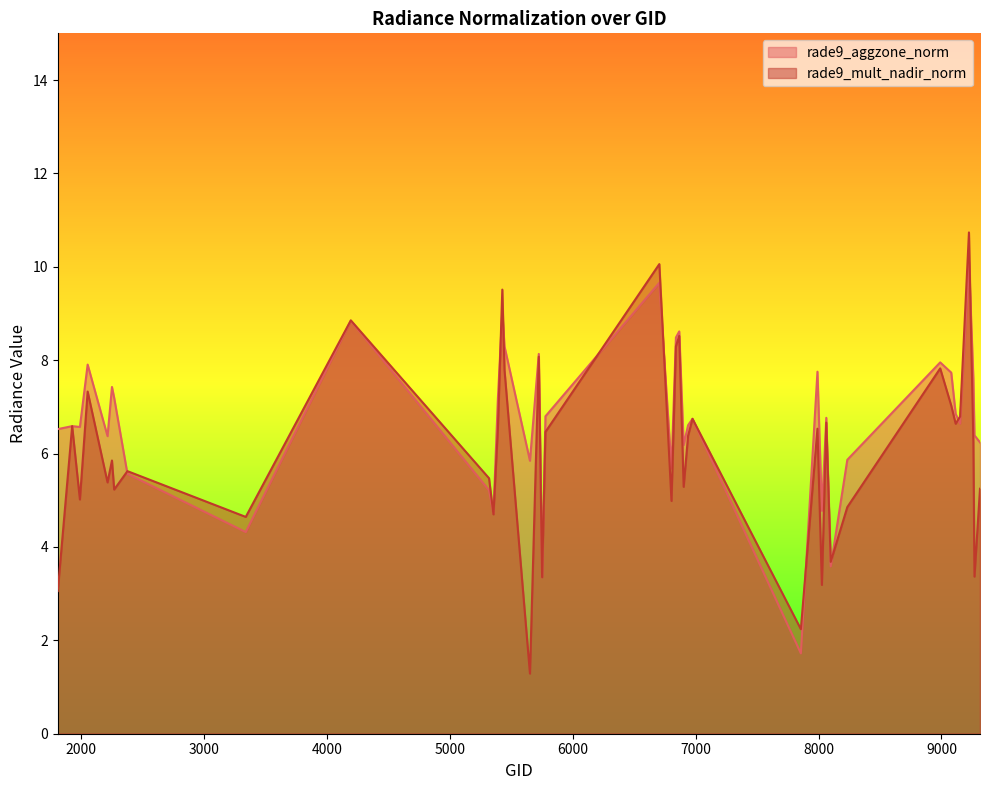

After their last crossing, which series has the higher values: rade9_mult_nadir_norm or rade9_aggzone_norm?

rade9_aggzone_norm